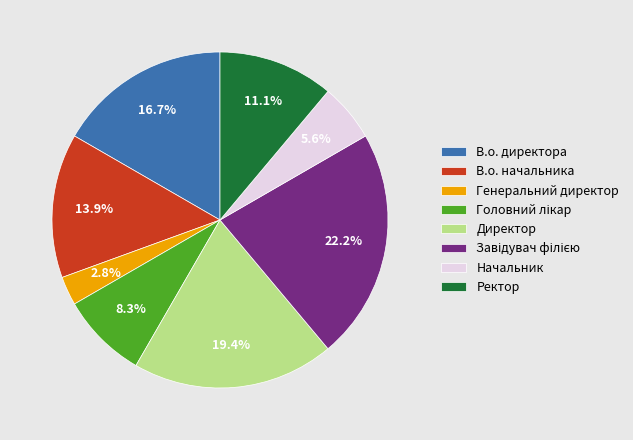

What is the ratio of the value at Ректор to the value at Генеральний директор?

4.0